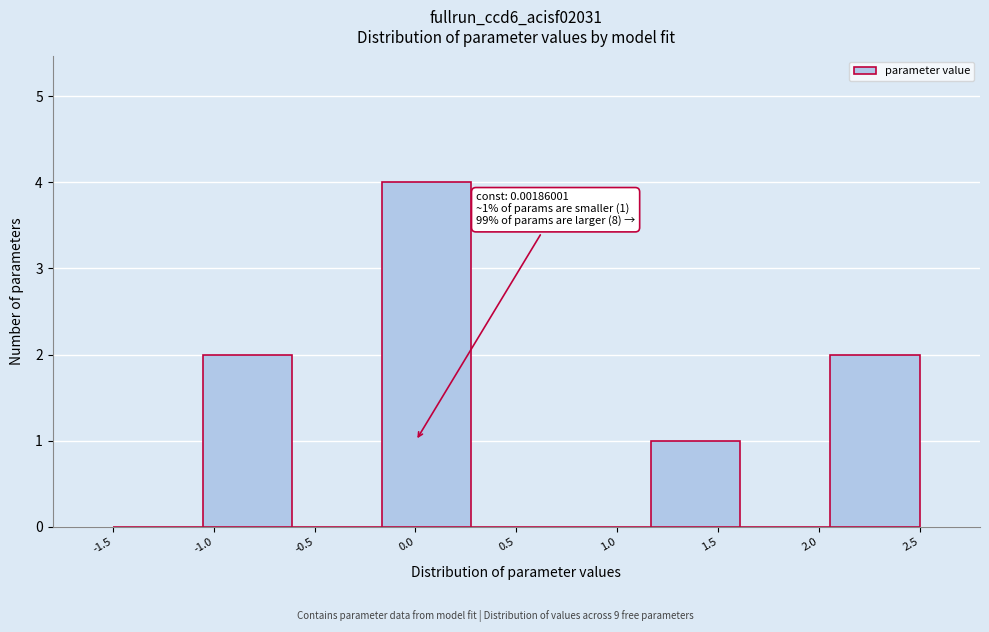

Over which range of the x-axis is the bar tallest?

-0.15 to 0.30